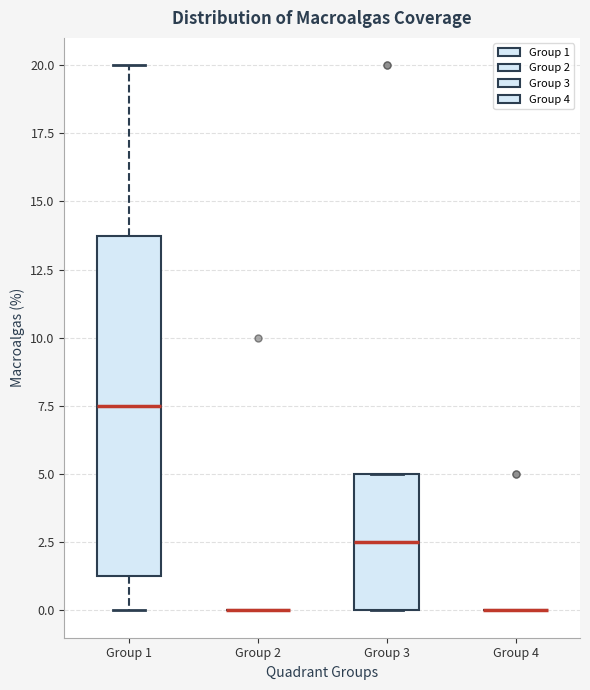

Comparing the boxes themselves (not the whiskers), which one is the tallest?

Group 1